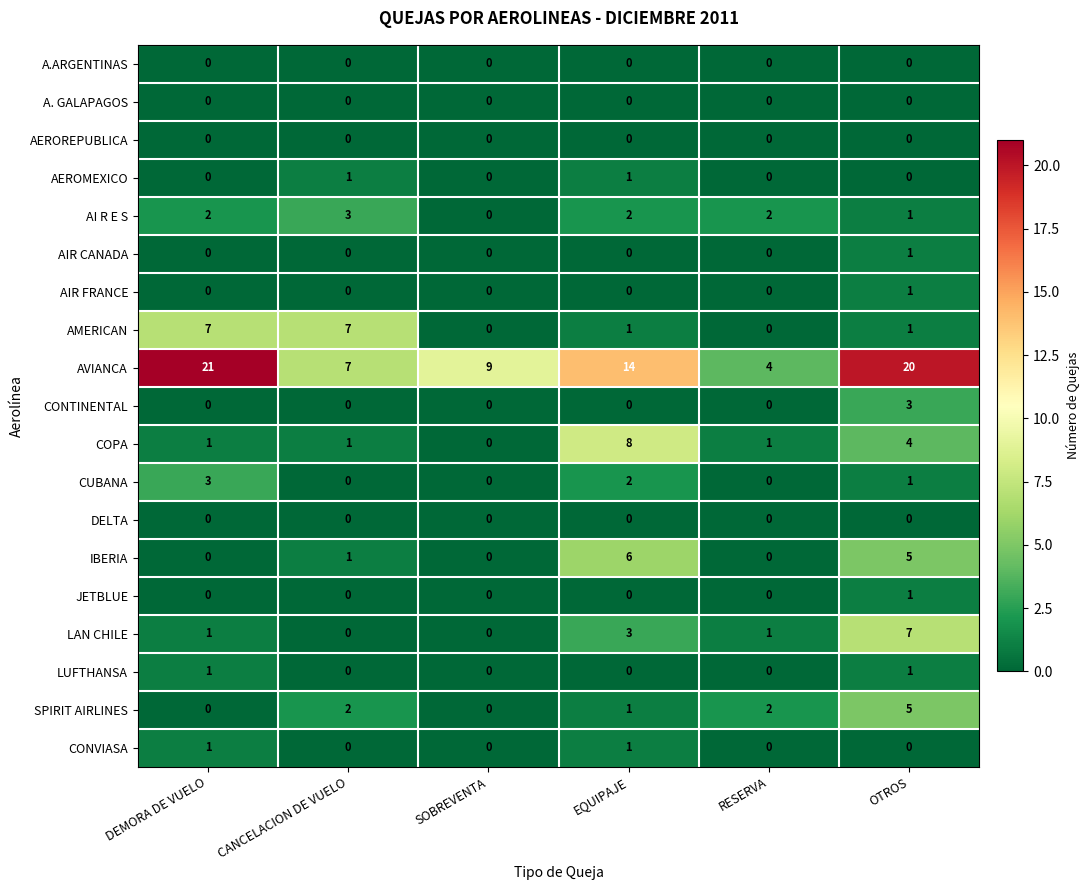

Between CANCELACION DE VUELO and RESERVA, which series saw the biggest shift?

AMERICAN